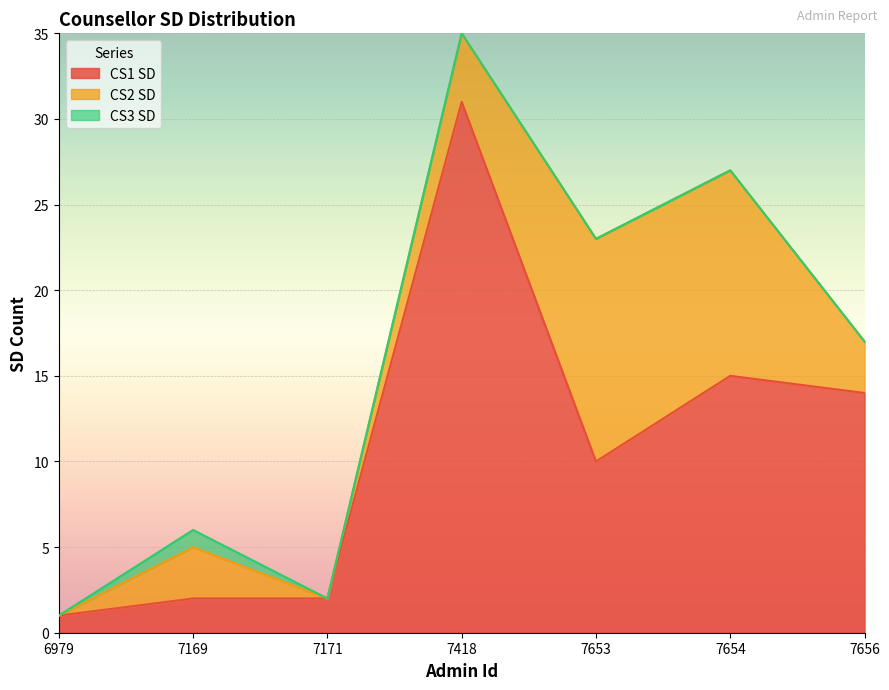

Between 6979 and 7418, which is larger?

7418